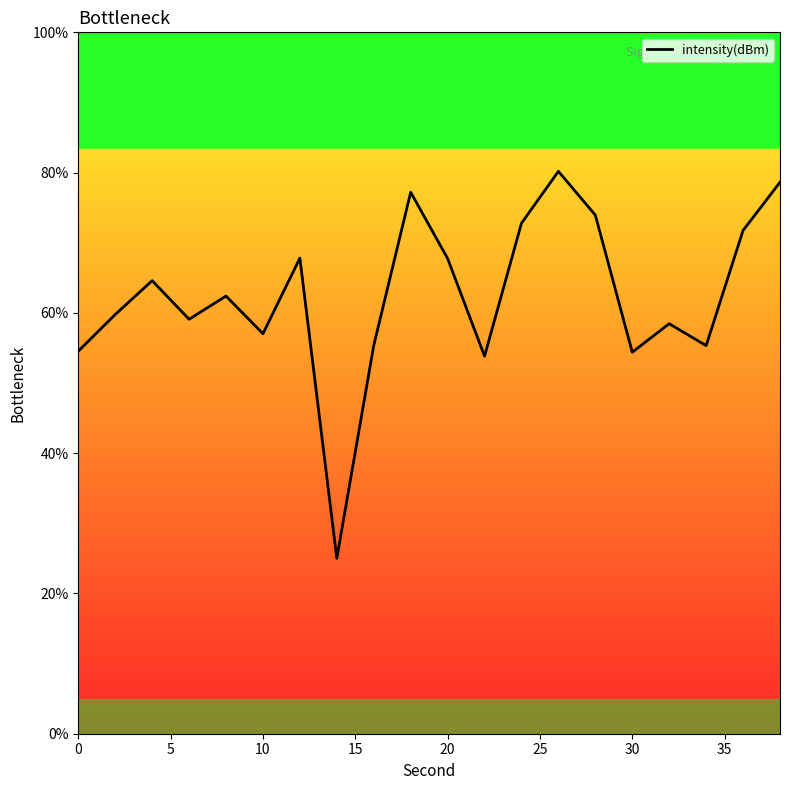

What is the difference between the maximum and minimum values?

55.2